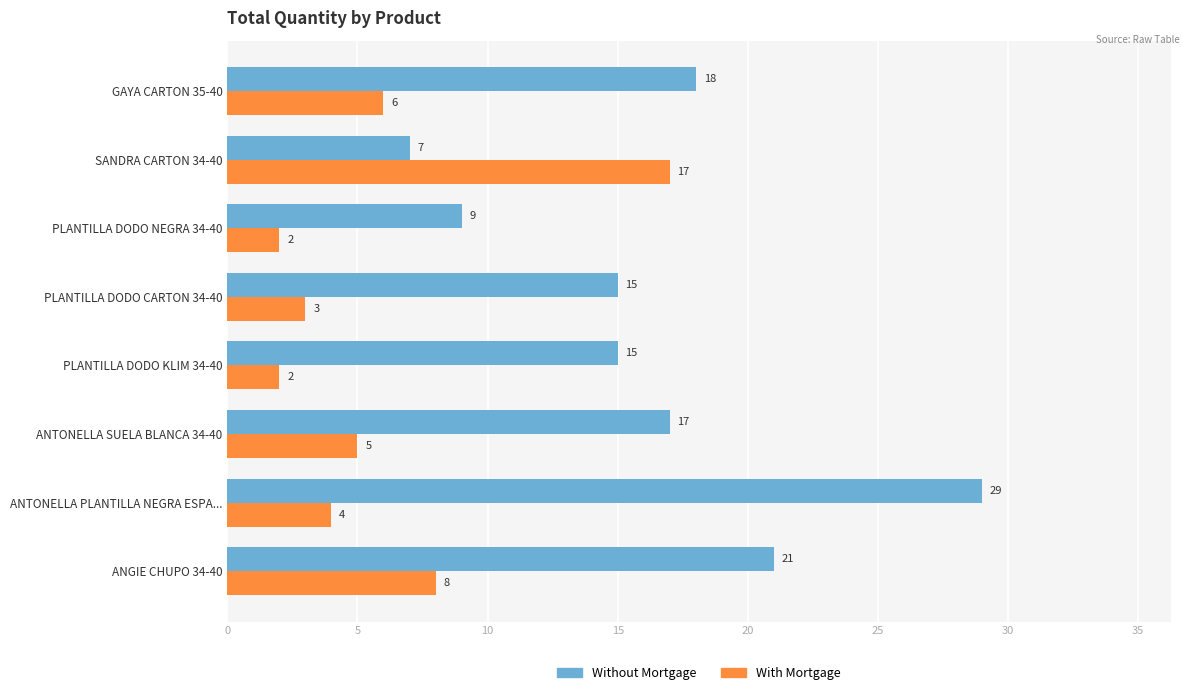

At PLANTILLA DODO NEGRA 34-40, list the series in order from smallest to largest.

With Mortgage, Without Mortgage